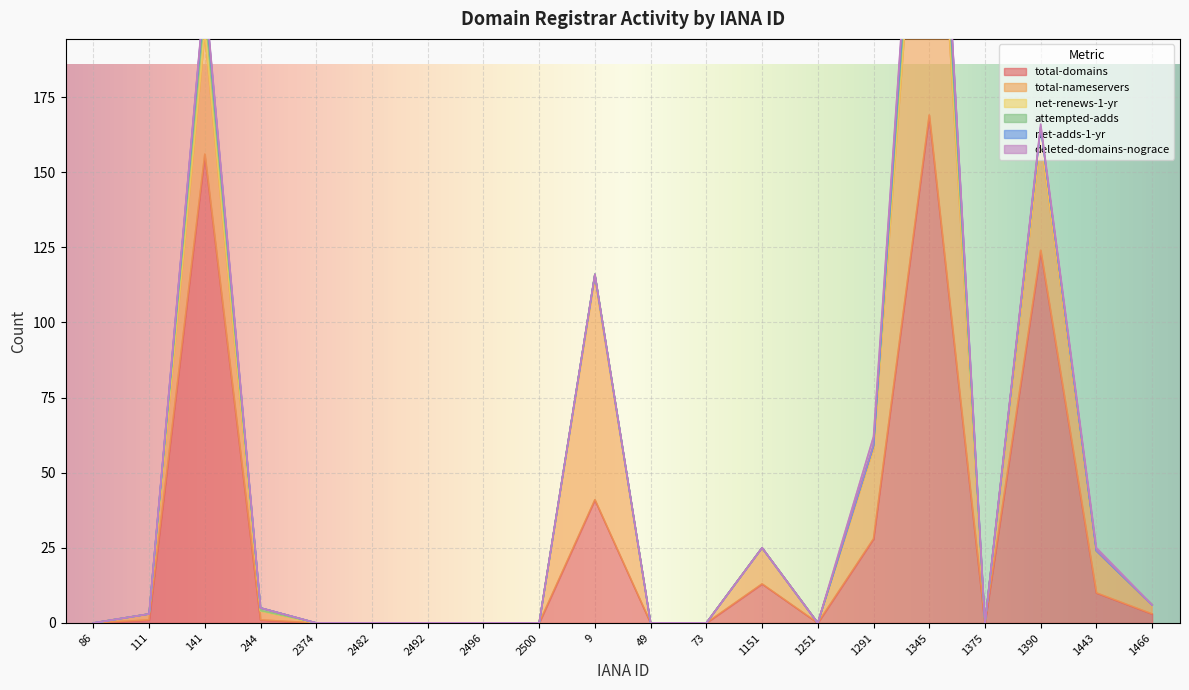

At how many categories does at least one series exceed 95?

3